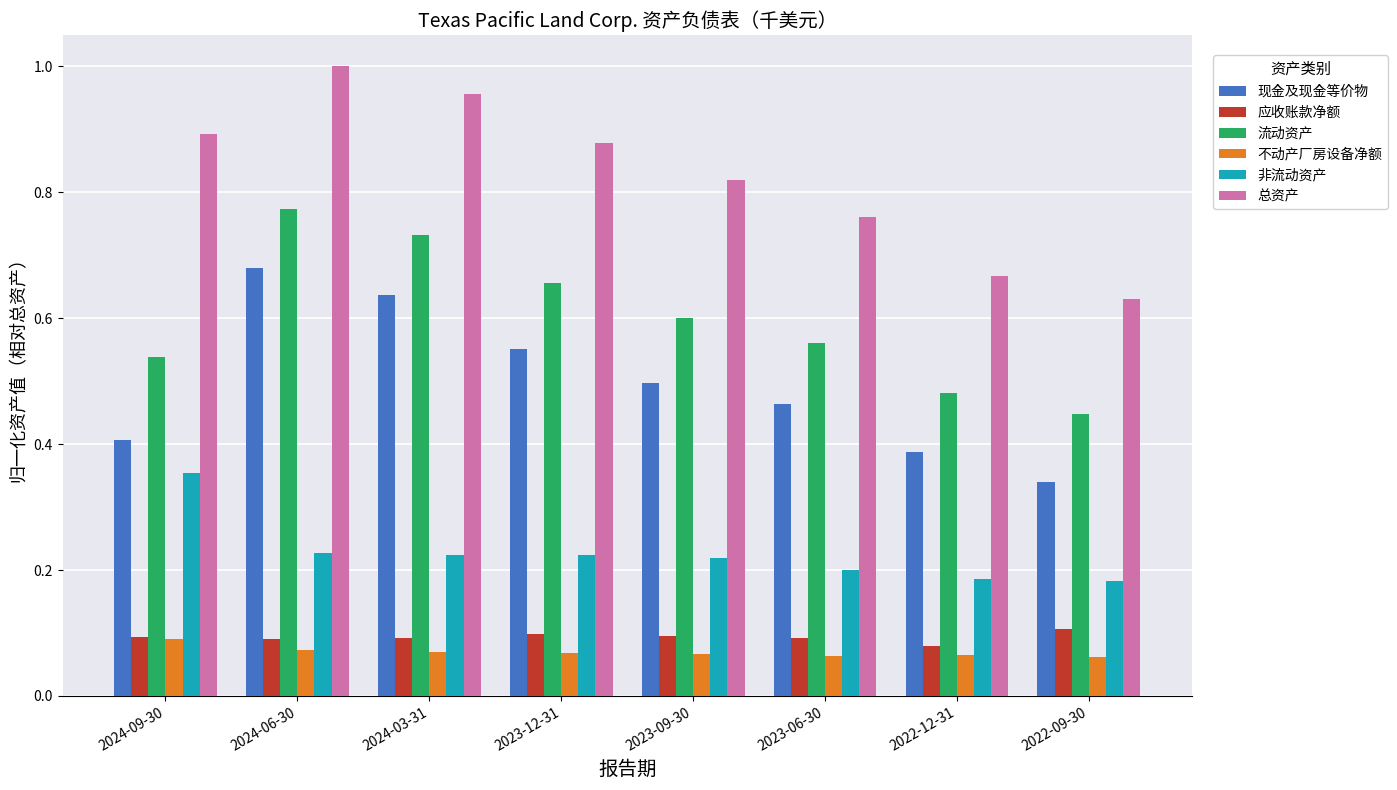

What is the sum of all 现金及现金等价物 values?

4.0